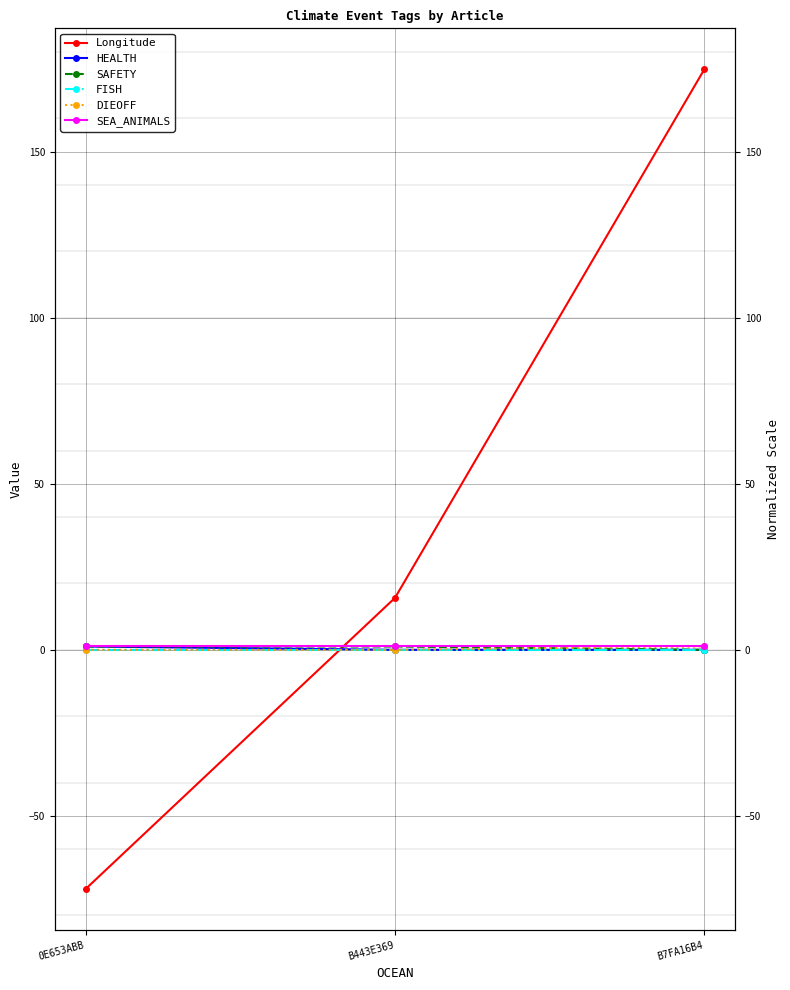

The value of Longitude at B7FA16B4 is 277.4. True or false?

False